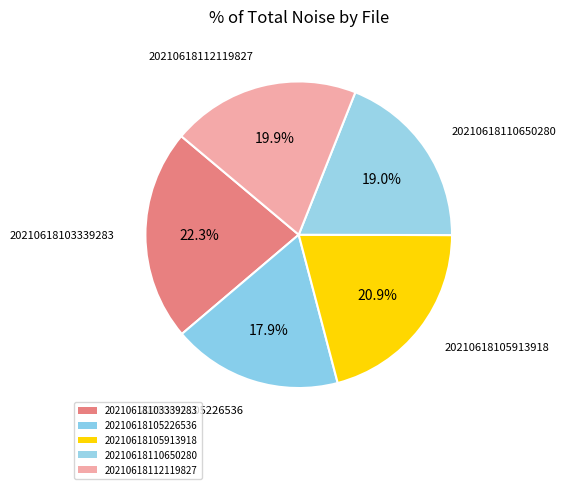

What percentage is the 20210618110650280 slice, to the nearest percent?

19%